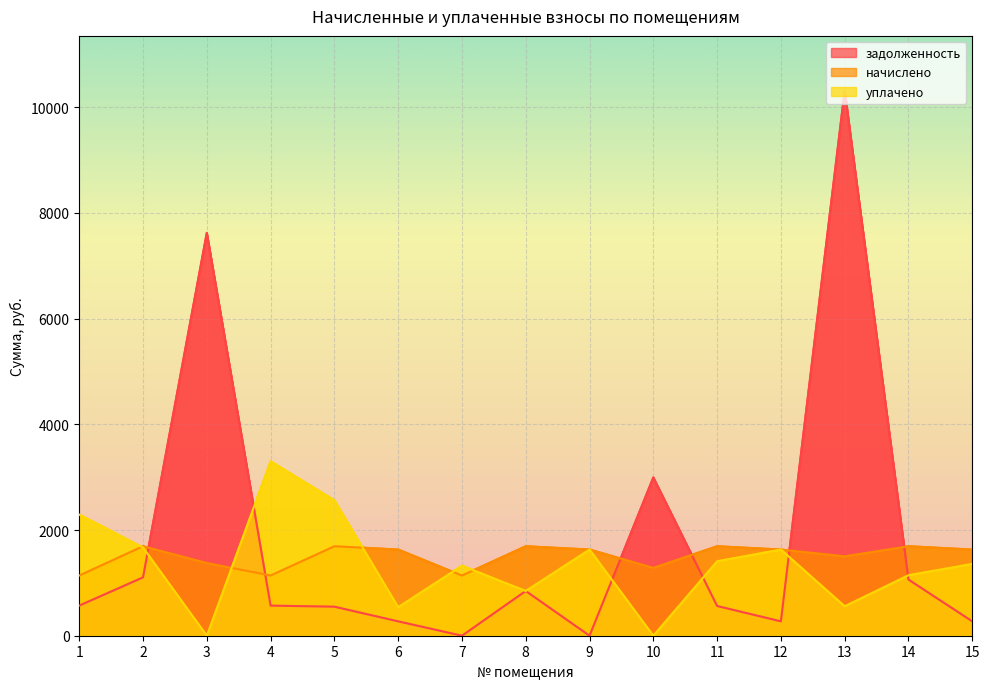

Reading left to right, transcribe all the data shown in this chart.

задолженность: 569.4	1104.3	7622.4	569.4	549.4	271.7	0.0	846.3	0.0	2993.9	562.2	271.7	10317.1	1062.5	271.7
начислено: 1138.8	1692.6	1375.1	1138.8	1692.6	1630.2	1138.8	1692.6	1630.2	1283.1	1692.6	1630.2	1501.5	1692.6	1630.2
уплачено: 2291.4	1668.5	0.0	3300.1	2561.9	539.9	1324.6	846.3	1630.2	0.0	1408.5	1630.2	557.9	1144.7	1358.5